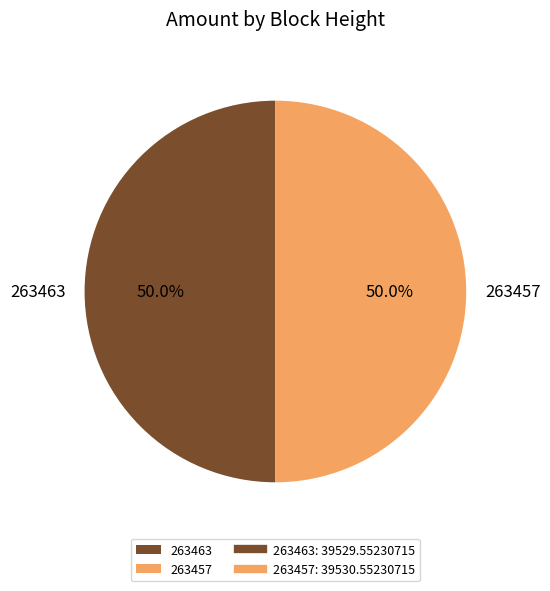

How many segments does this pie chart have?

2